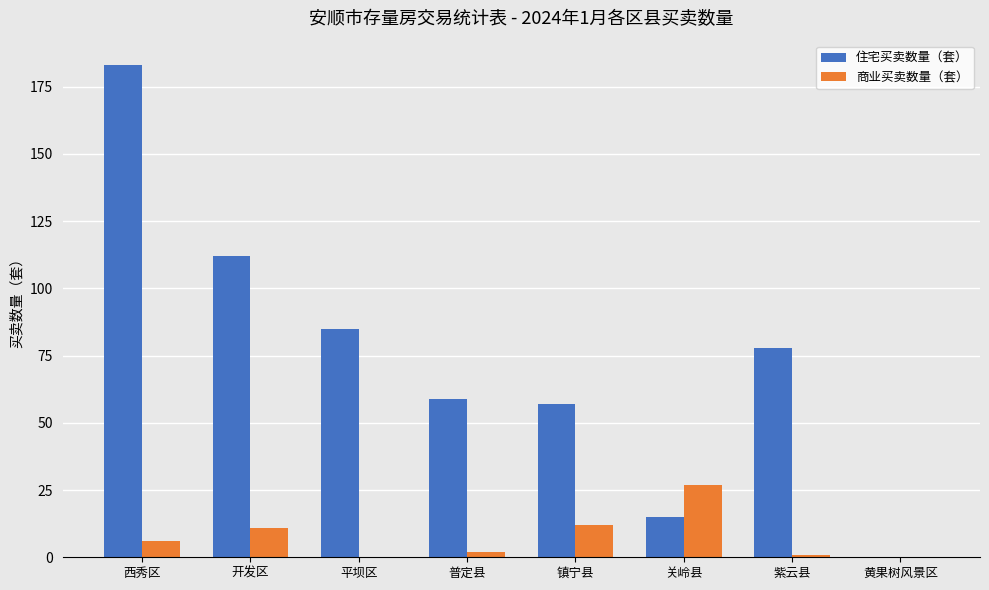

Between 开发区 and 关岭县, which series saw the biggest shift?

住宅买卖数量（套）